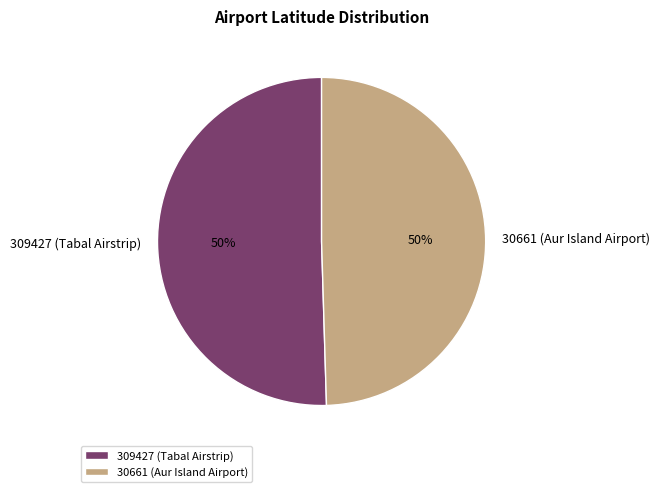

To the nearest percent, what is the combined percentage of 30661 (Aur Island Airport) and 309427 (Tabal Airstrip)?

100%